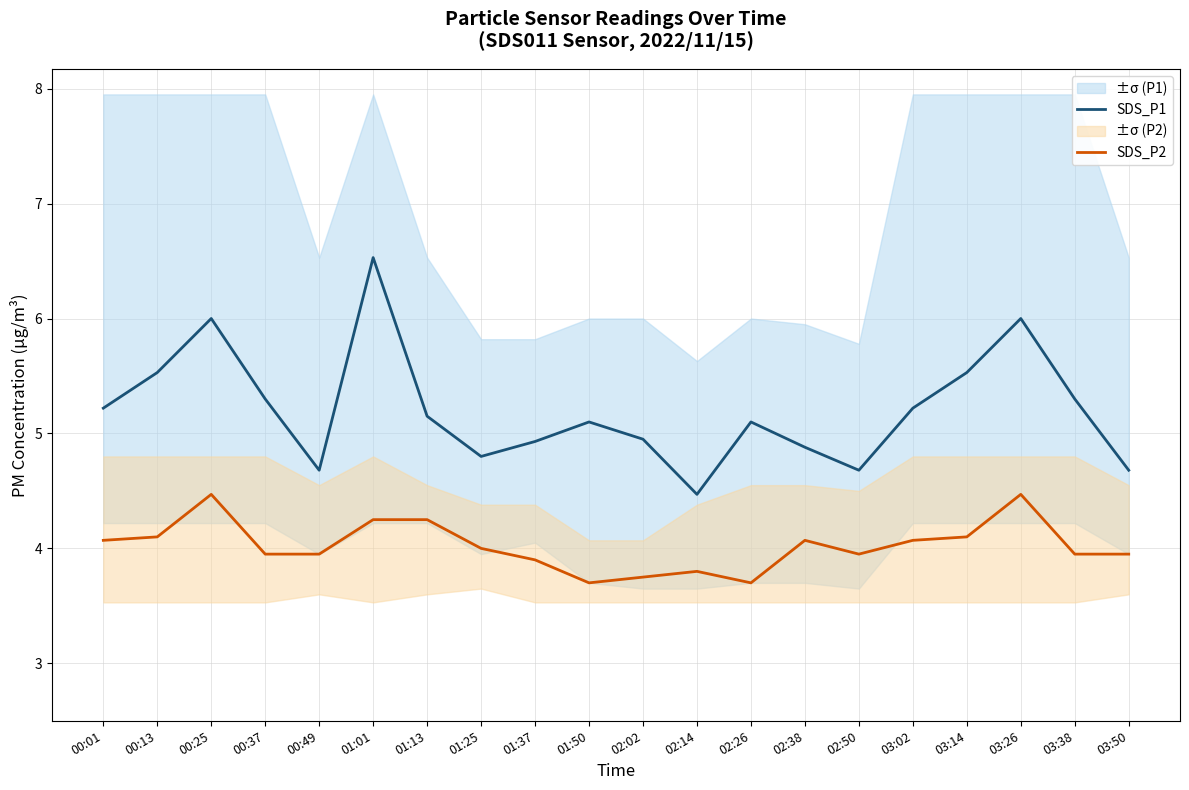

List the series in order of their overall mean, lowest first.

SDS_P2, SDS_P1